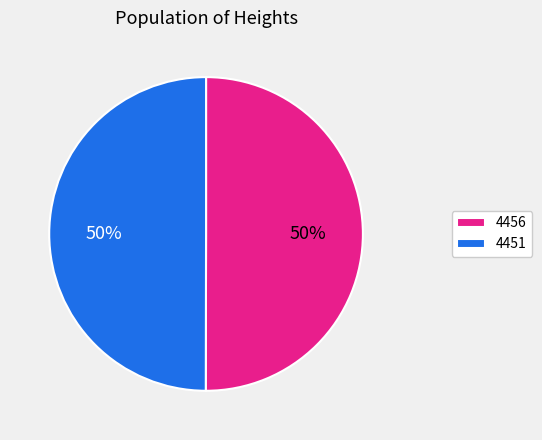

To the nearest percent, what percentage of the pie is 4456?

50%